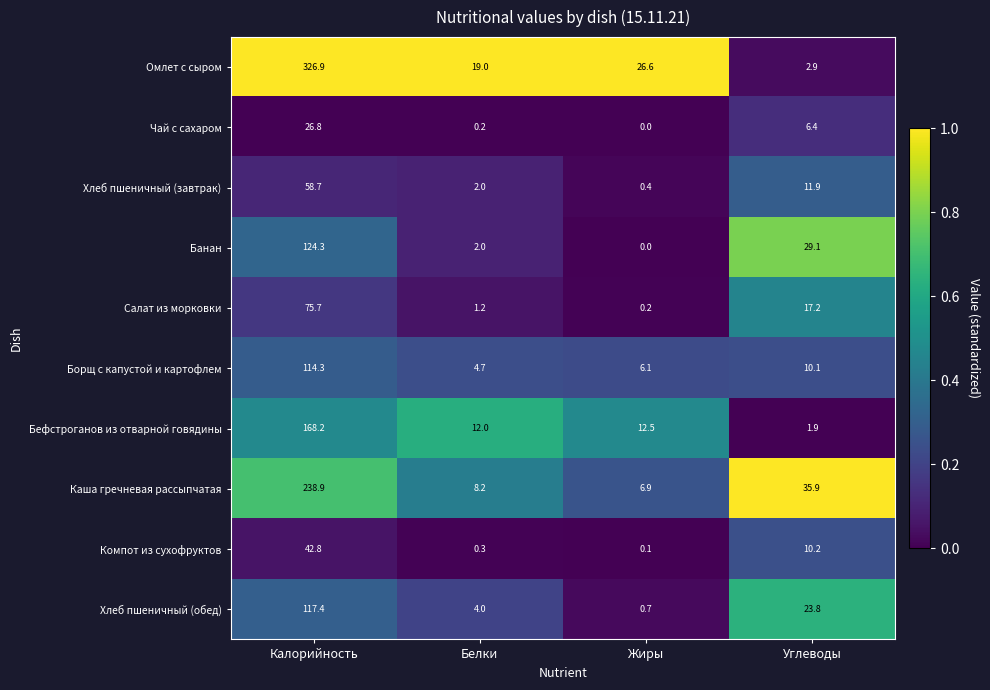

What is the lowest value of the Бефстроганов из отварной говядины series?

1.9